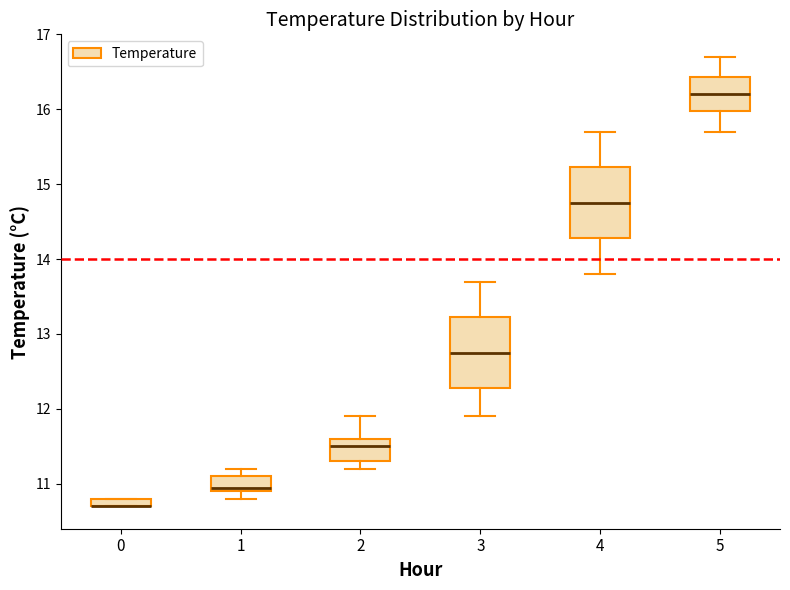

Where does the median line of the box at x = 3 sit on the y-axis? The values are not printed on the chart, so give them approximately, as read against the axis.

12.8